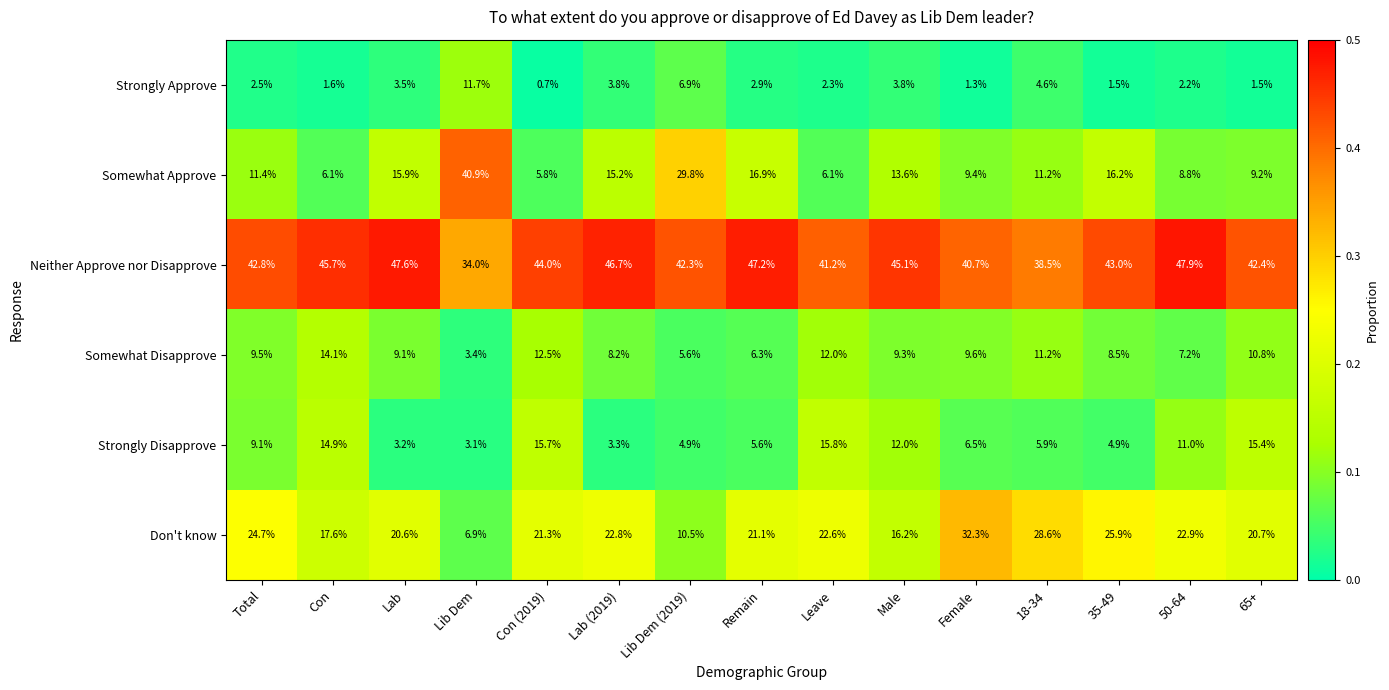

What is the total value across all series at 65+?

100.0